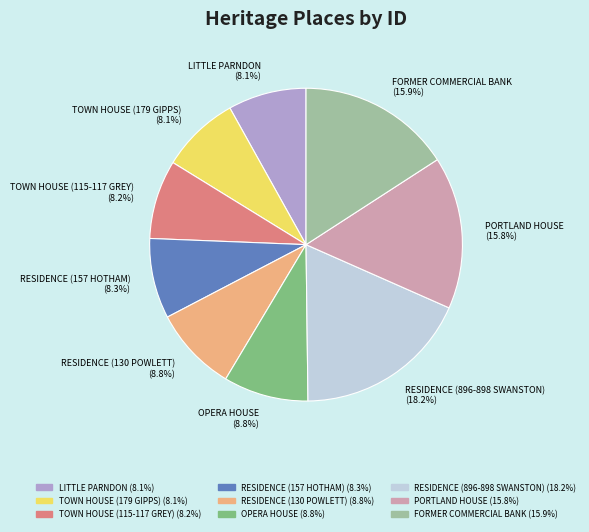

To the nearest percent, what is the combined percentage of TOWN HOUSE (115-117 GREY) and RESIDENCE (157 HOTHAM)?

16%